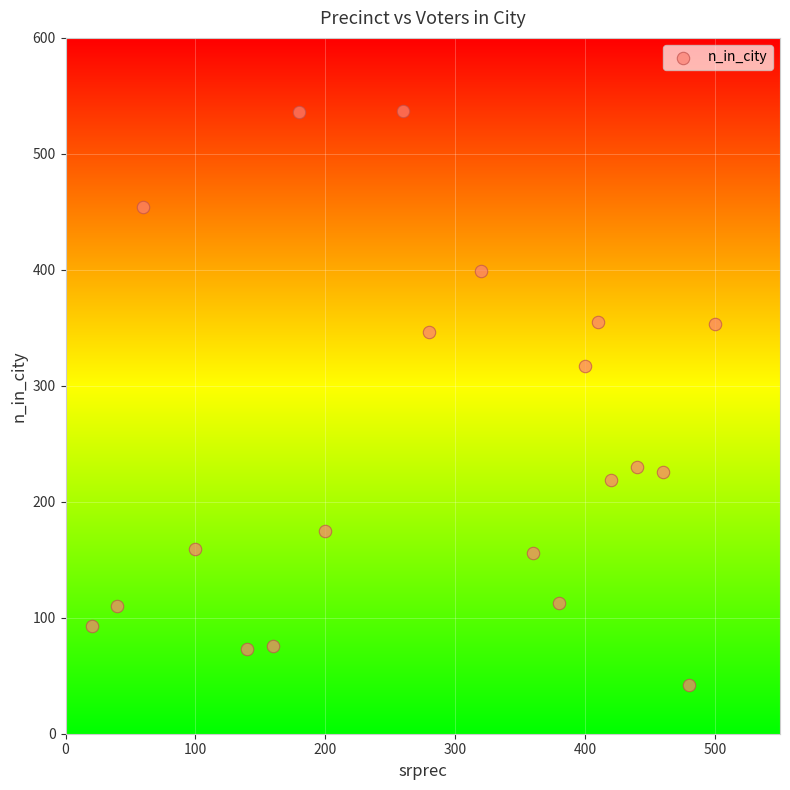

What Y value in the scatter plot is closest to 289?

317